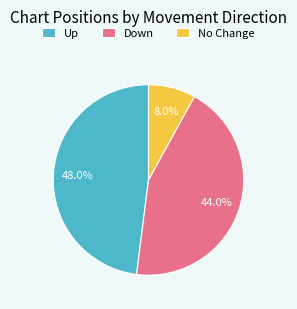

Between No Change and Down, which is larger?

Down